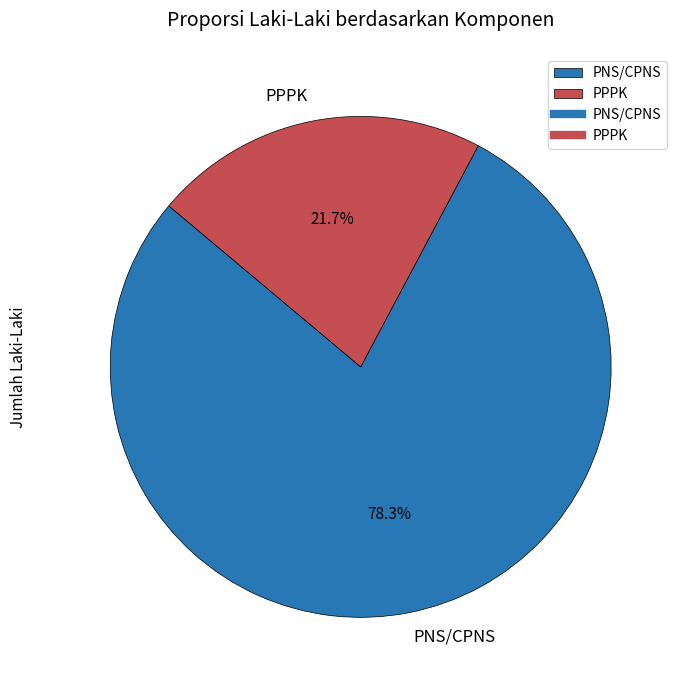

Which category accounts for the majority?

PNS/CPNS